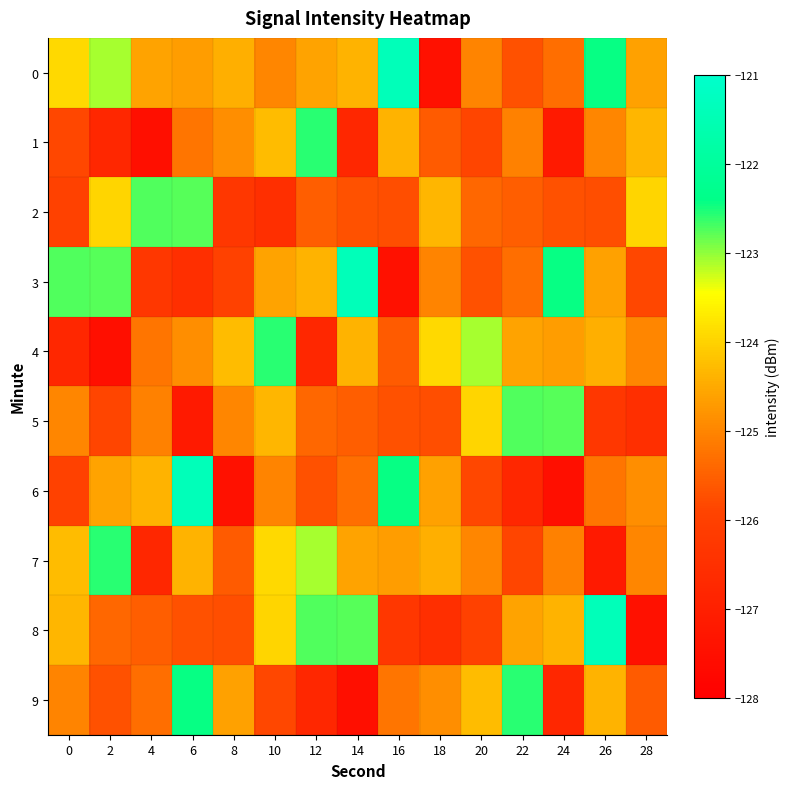

Which label corresponds to the largest value in the chart?

16